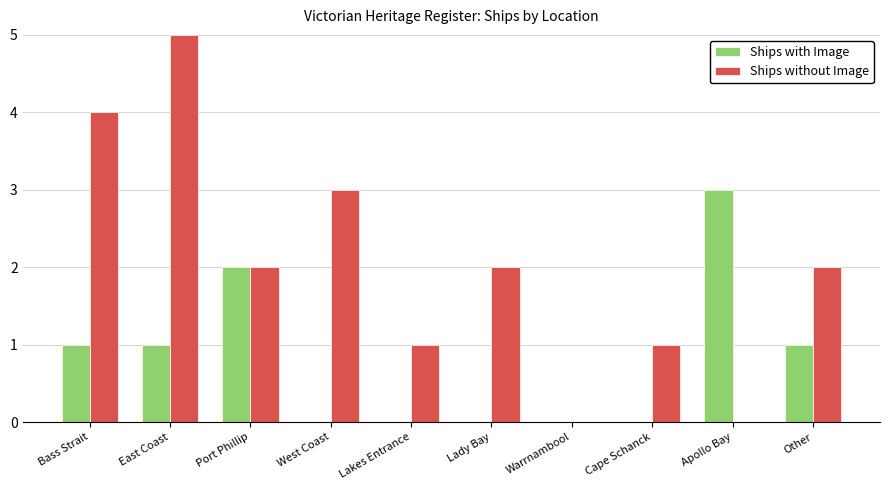

At which category is the sum across all series the highest?

East Coast